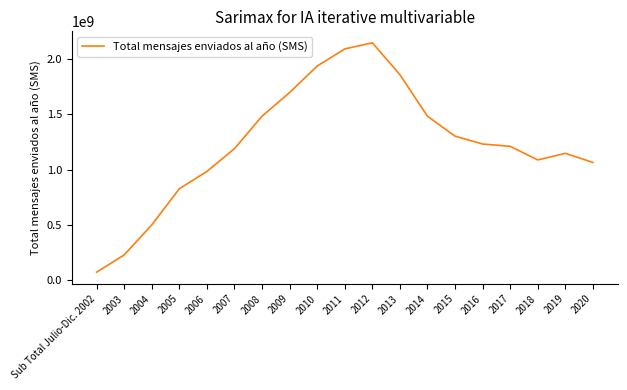

What is the greatest value displayed?

2143775147